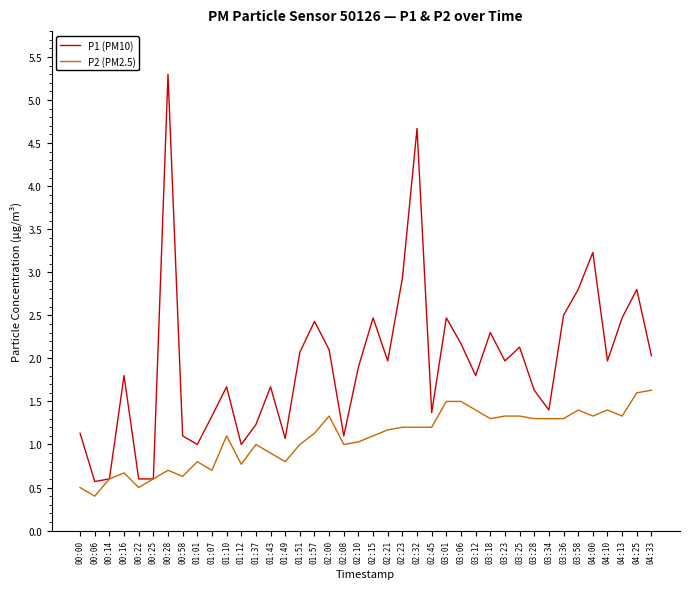

The P2 (PM2.5) series shows 0.5 at 02:21. True or false?

False